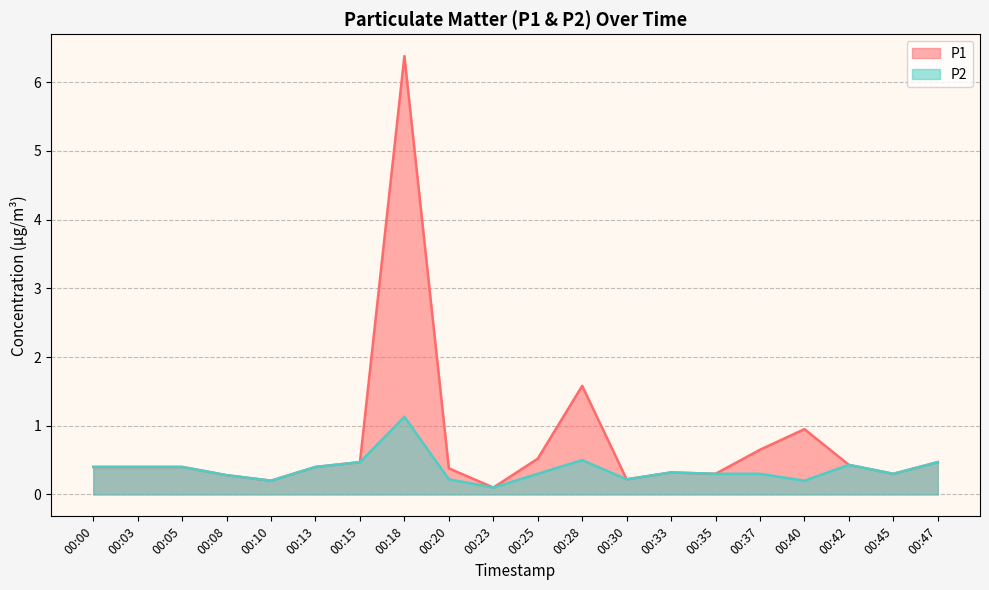

True or false: P2 and P1 intersect in this chart.

False